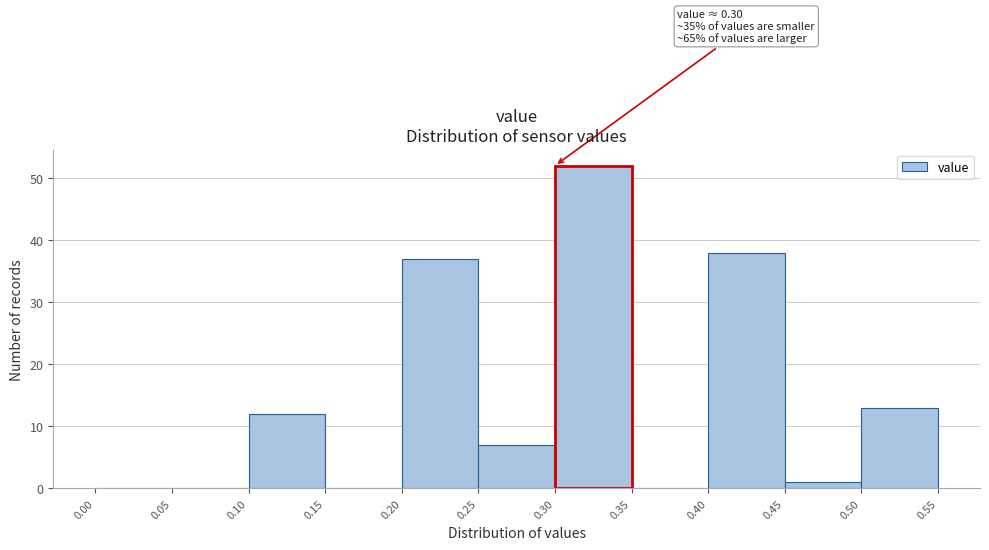

Over which range of the x-axis is the bar tallest?

0.30 to 0.35